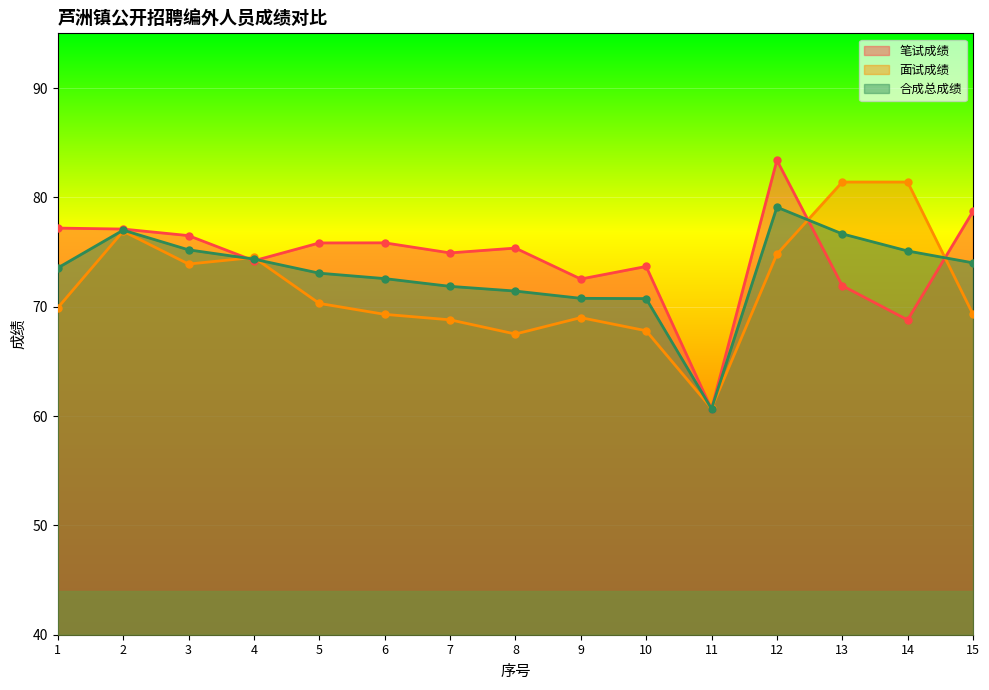

What is the difference between the 笔试成绩 values at 12 and 5?

7.6